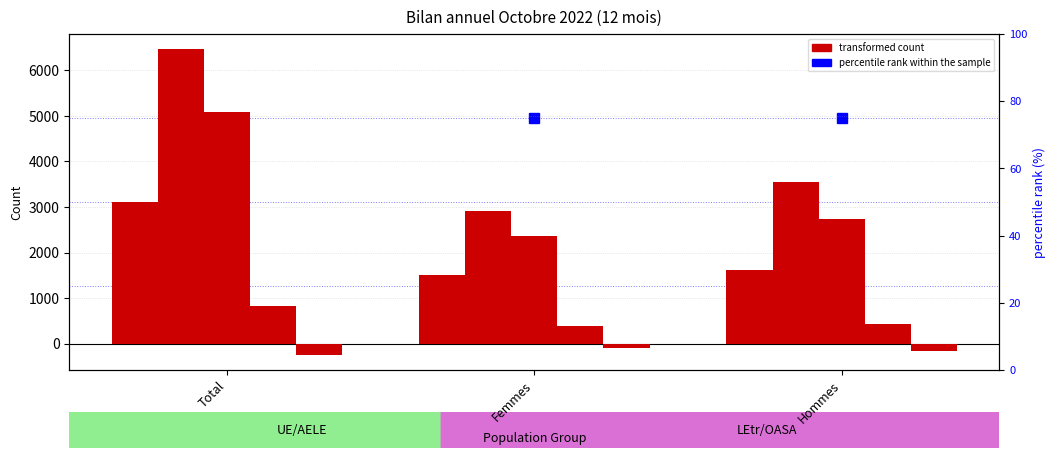

What is the difference between the highest and lowest values at Total?

6708